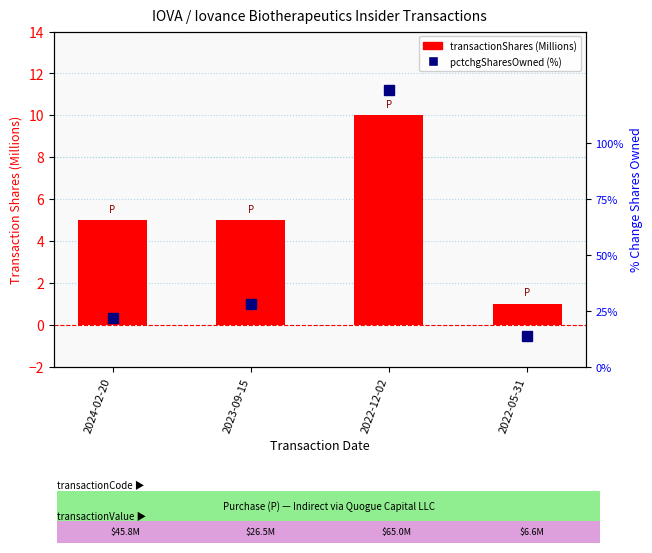

Are the bars horizontal?

No